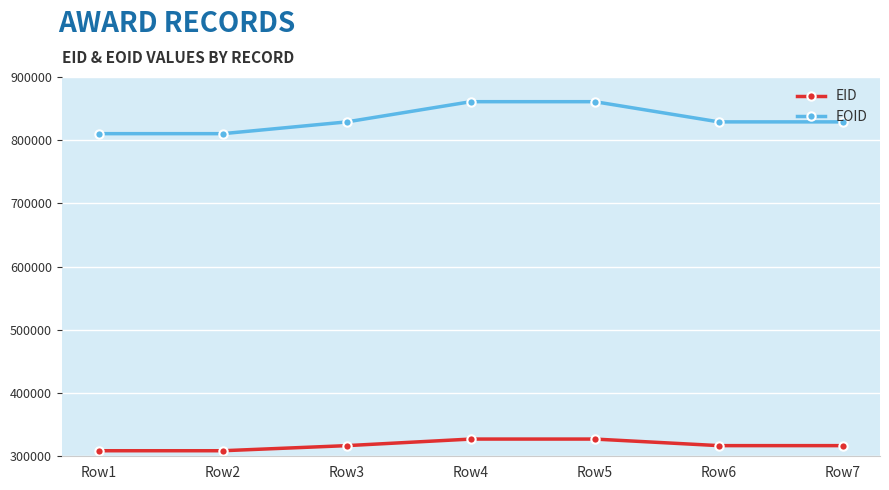

The value of EOID at Row4 is 556448. True or false?

False